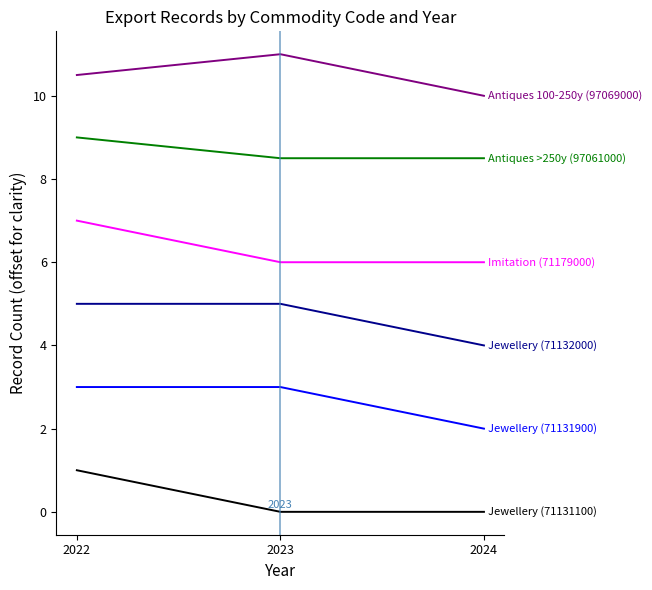

What is the difference between the highest and lowest values at 2022?

9.5